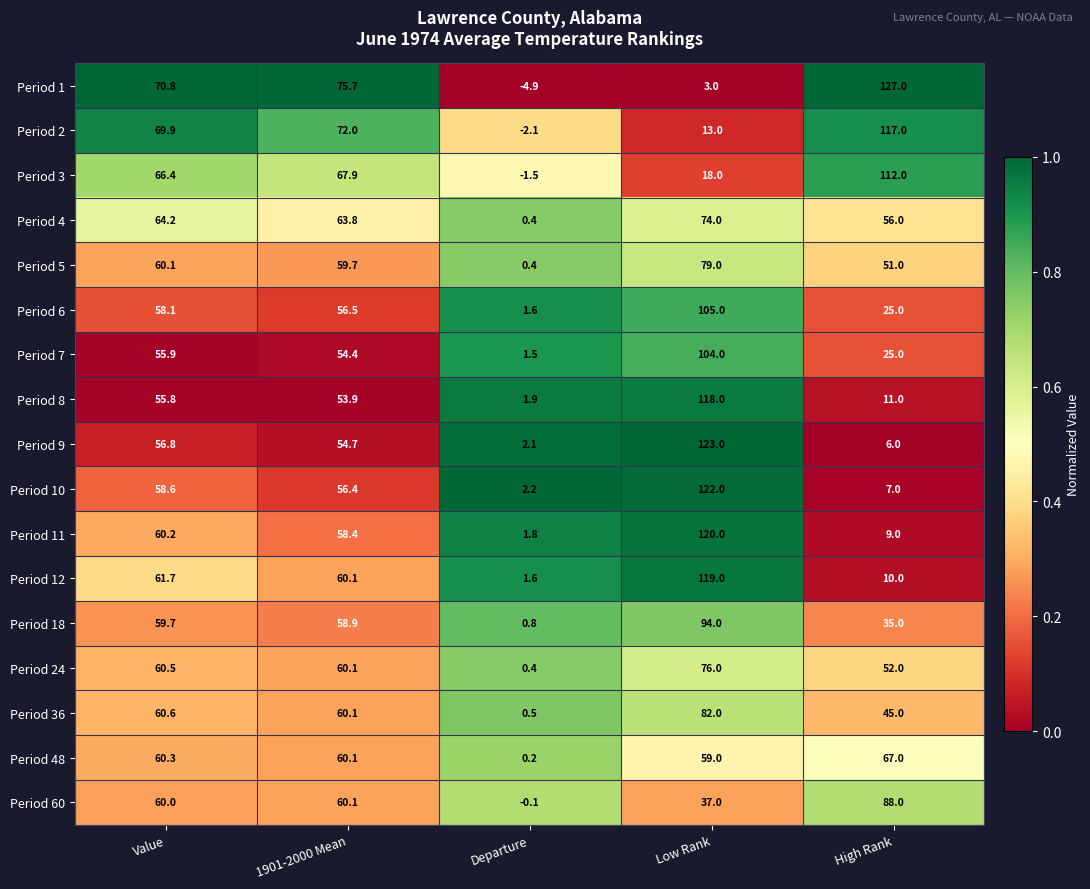

What is the difference between the highest and lowest values at Value?

15.0